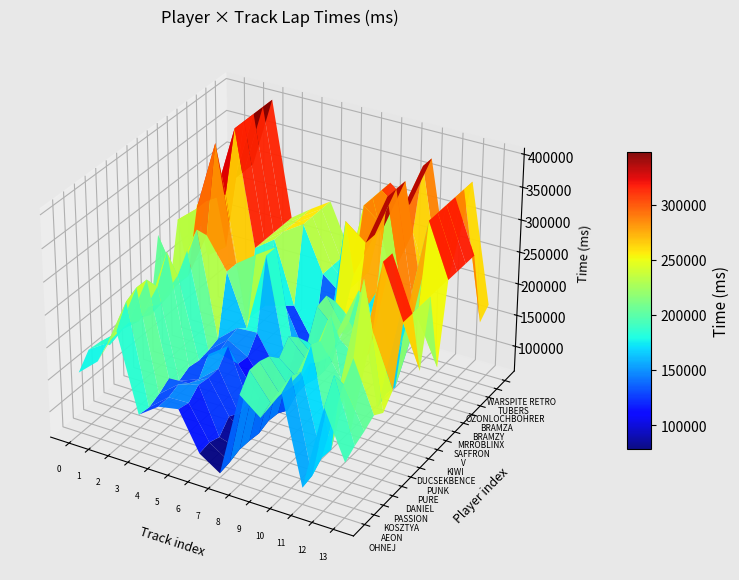

Reading left to right, transcribe all the data shown in this chart.

OHNEJ: 155201	182130	238273	118481	140886	146865	87891	66990	198411	173113	220610	86201	218665	145320
AEON: 177662	197779	270186	116109	141827	142803	90934	69980	222386	182433	232862	89700	252930	156497
KOSZTYA: 175756	200944	278737	123493	148376	157176	85127	75551	222114	180956	225356	103405	225886	164482
PASSION: 158232	202758	278135	134530	136283	154553	103842	75007	216268	177154	252492	102020	251344	174746
DANIEL: 168160	191982	254855	117224	128965	155421	94490	72757	200389	175526	245011	196281	356080	164535
PURE: 168883	202203	295593	125288	154471	177217	98253	78595	220509	187972	271963	98363	266080	185291
PUNK: 162276	192548	246746	122403	144039	136175	91639	76701	205753	177150	222264	196281	356080	275291
DUCSEKBENCE: 153332	193224	273247	125202	151650	133753	92113	67201	185392	171611	235322	196281	356080	275291
KIWI: 267662	203299	293298	130544	156920	158943	107420	79931	227546	197664	269888	96908	252168	174696
V: 166863	199373	272343	224530	143471	267217	105495	82207	231605	181557	245055	106281	235527	275291
SAFFRON: 267662	293299	401991	224530	246920	267217	96824	76533	209424	182550	242723	102802	220931	153250
MRROBLINX: 171407	293299	311991	120837	154285	162987	98086	75857	321605	296968	375186	196281	356080	275291
BRAMZY: 267662	293299	401991	224530	246920	150378	99556	81428	227373	296968	375186	196281	356080	275291
BRAMZA: 174117	196684	401991	224530	246920	267217	197420	172207	321605	296968	375186	196281	356080	275291
OZONLOCHBOHRER: 267662	293299	401991	224530	246920	267217	197420	172207	321605	206968	285186	196281	356080	275291
TUBERS: 267662	293299	401991	224530	246920	267217	197420	172207	321605	296968	375186	196281	356080	158033
WARSPITE RETRO: 267662	293299	401991	224530	246920	267217	197420	172207	321605	296968	375186	196281	356080	173302